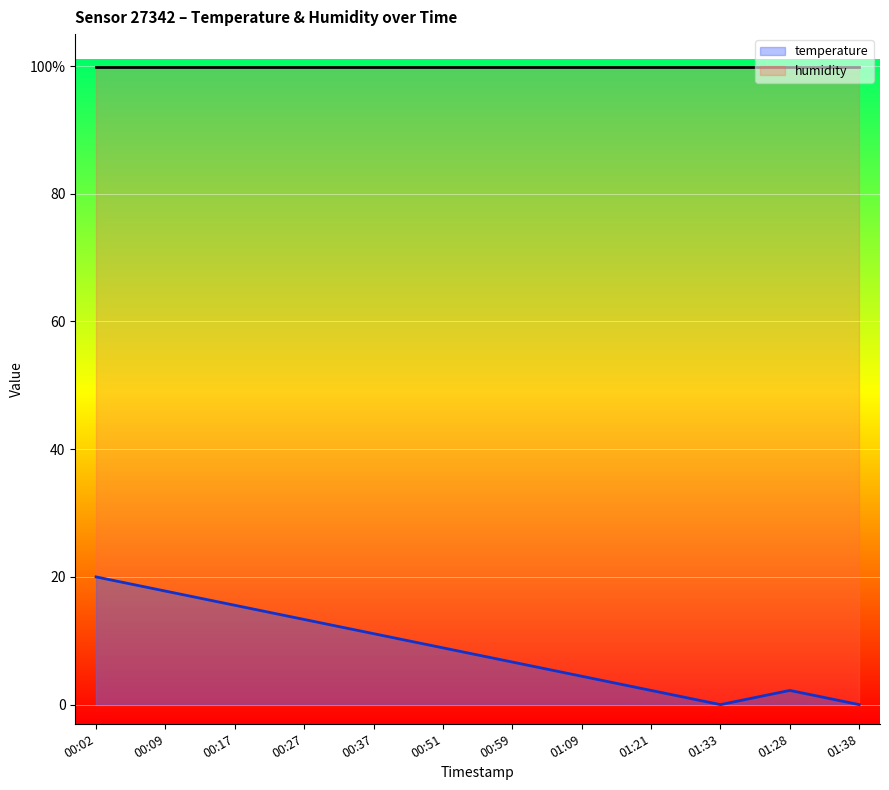

True or false: humidity and temperature intersect in this chart.

False